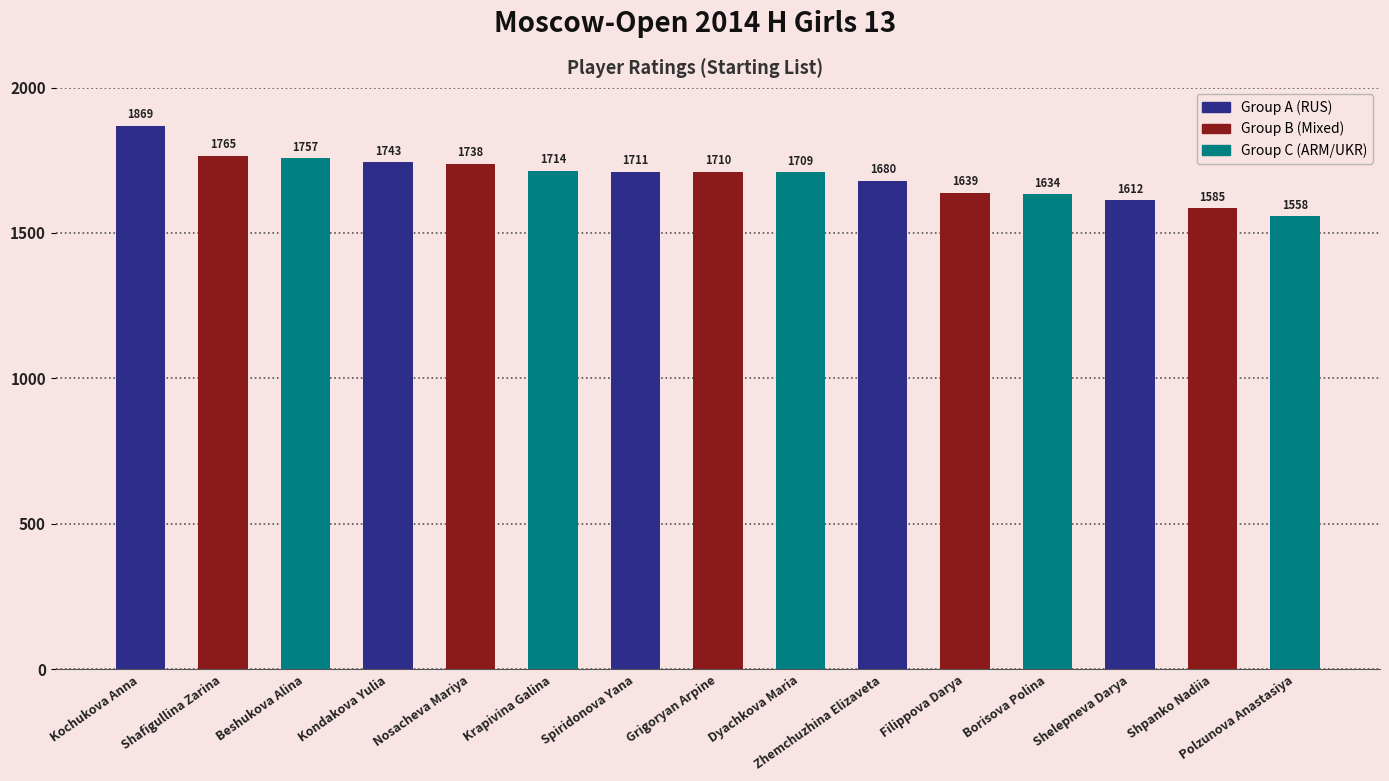

The value at Kochukova Anna is 1193. True or false?

False